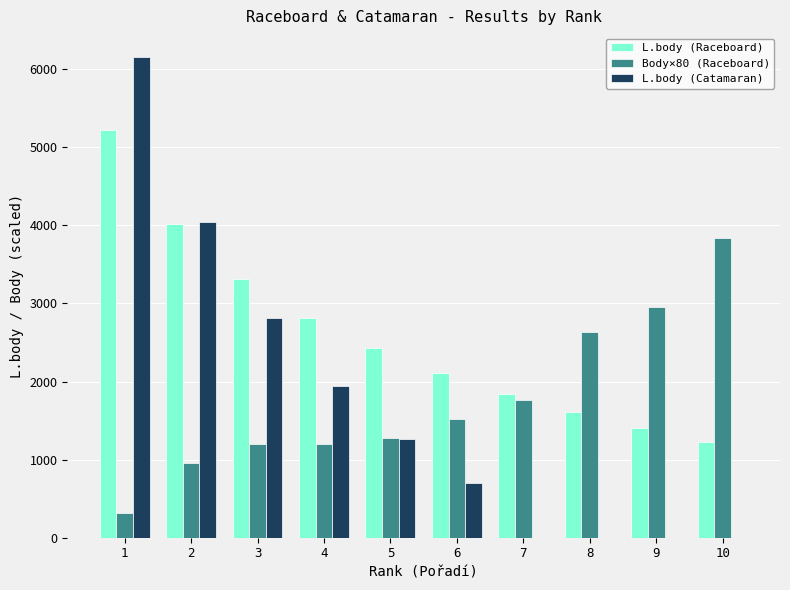

Which category has the highest value in the L.body (Raceboard) series?

1